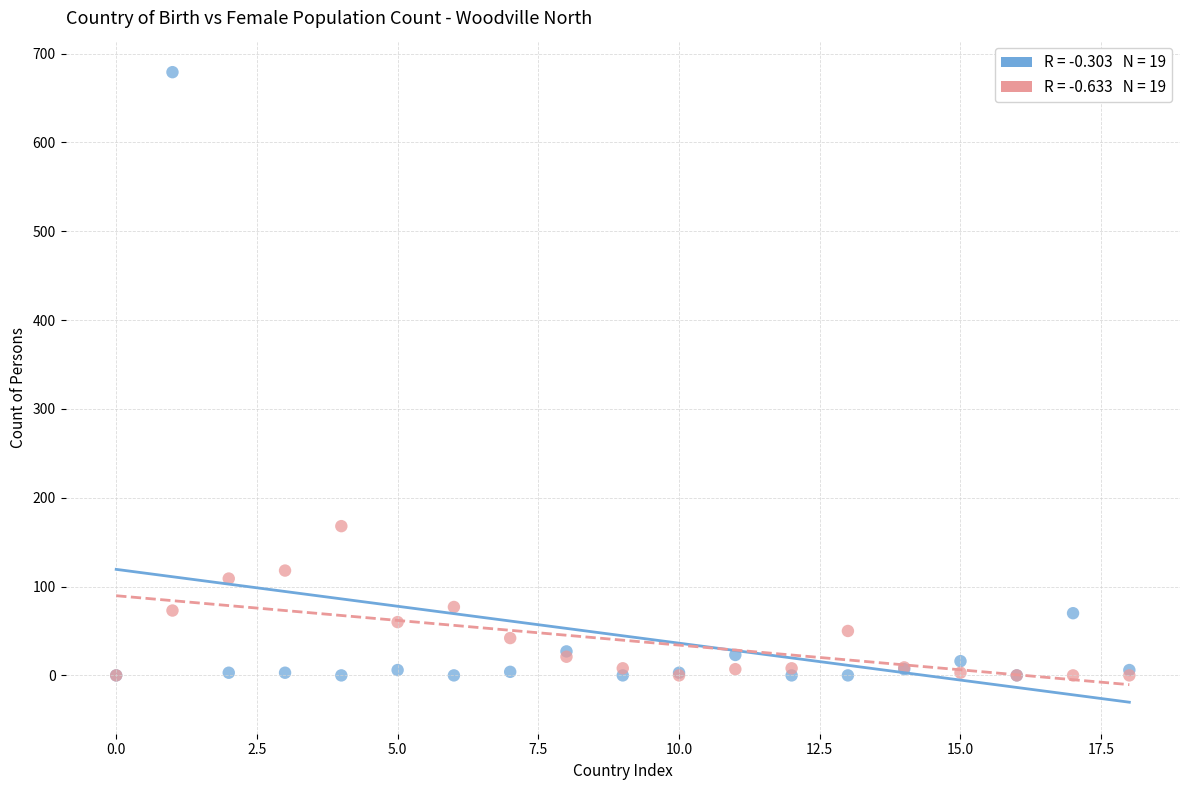

Across all series, what Y value is closest to 339?

168